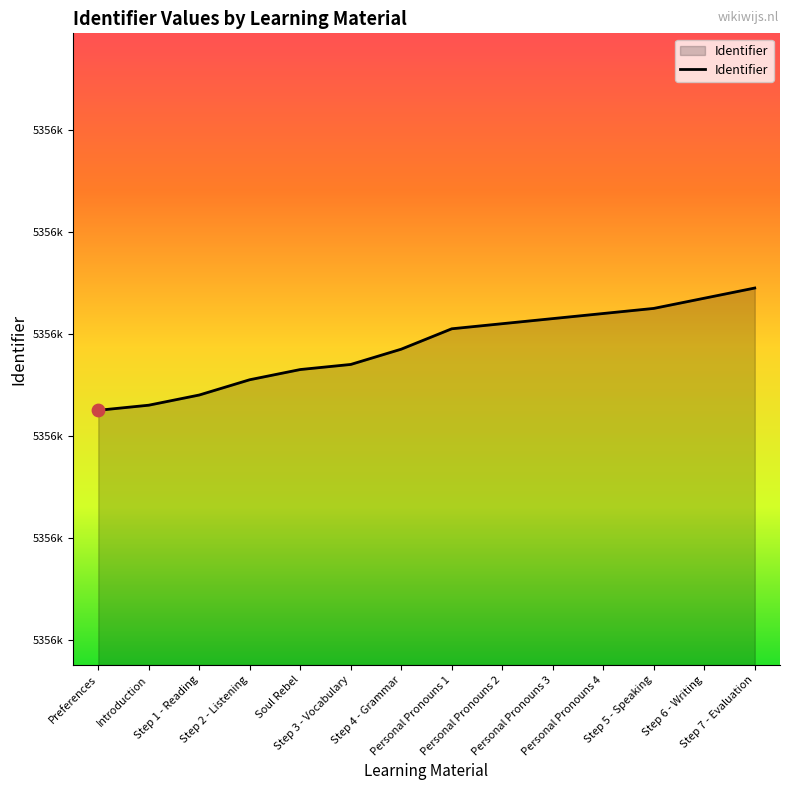

Between Step 3 - Vocabulary and Step 5 - Speaking, which is larger?

Step 5 - Speaking